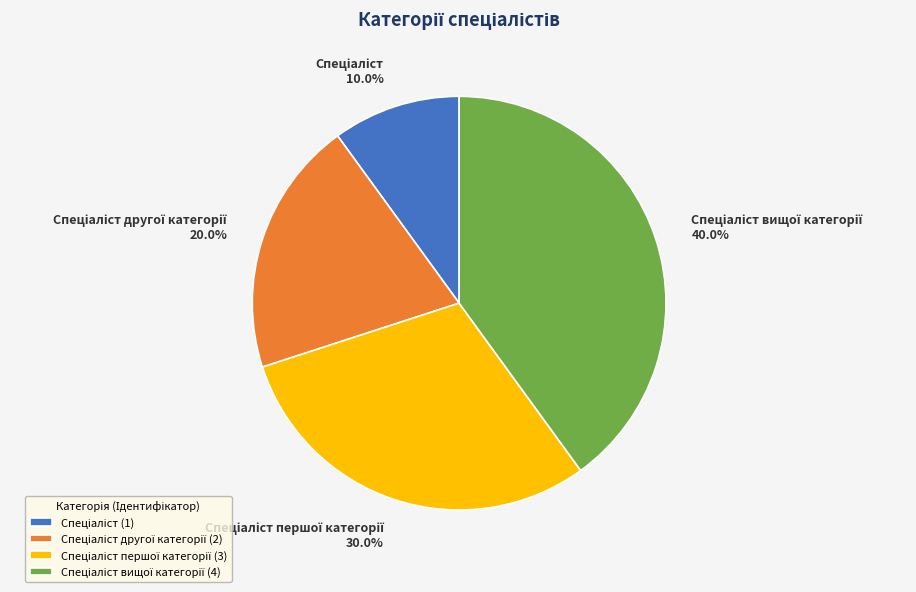

Is there a majority slice in this chart?

No